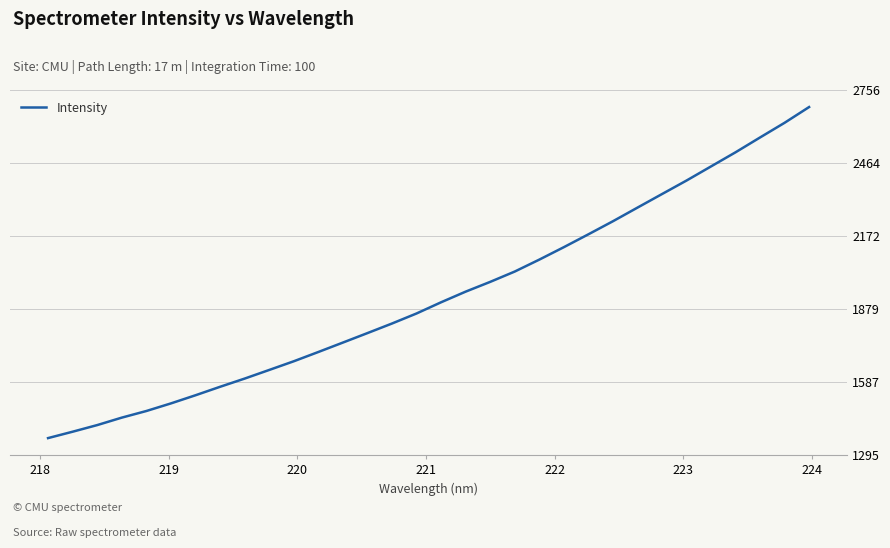

Reading right to left, extract all data points from this chart.

2690.0	2626.8	2567.9	2508.4	2451.7	2394.9	2340.7	2286.2	2231.5	2179.1	2127.5	2077.6	2029.7	1988.2	1949.0	1906.4	1861.4	1821.1	1782.7	1744.6	1706.8	1669.5	1634.7	1600.0	1567.1	1533.1	1500.4	1469.9	1443.3	1413.4	1386.8	1361.2